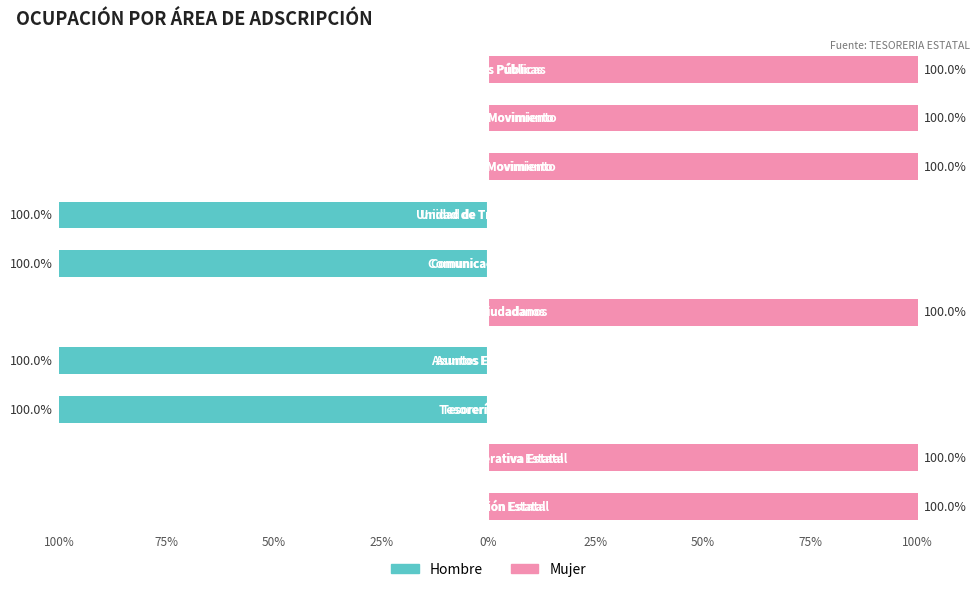

How many negative values does the Hombre series have?

4